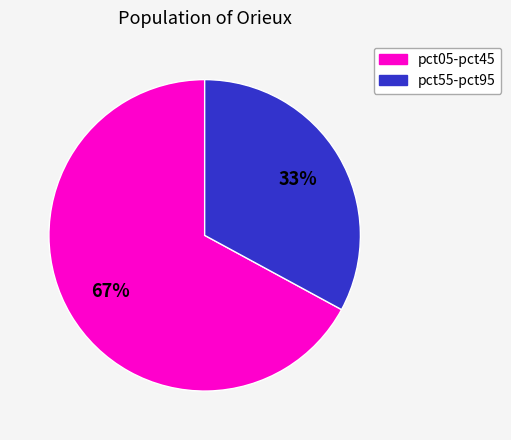

To the nearest percent, what is the average slice percentage?

50%